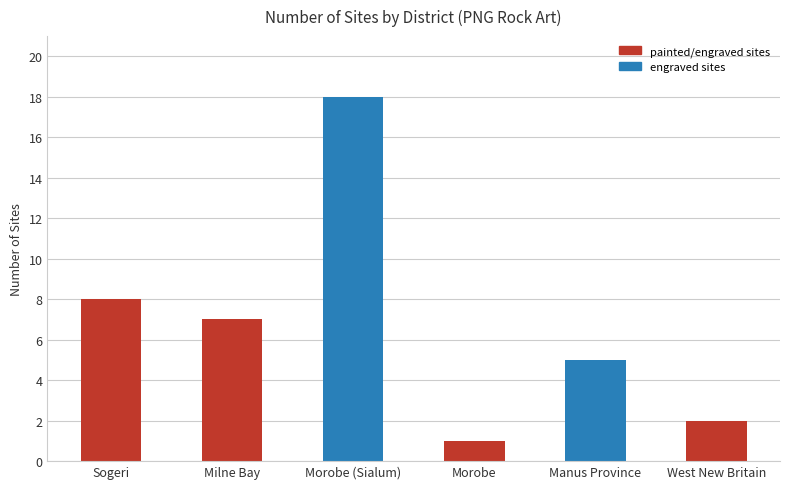

What value does the data have at West New Britain?

2